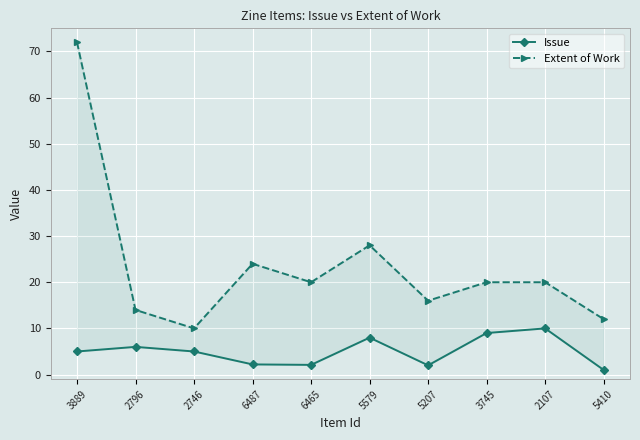

Rank the series at 6465 from lowest to highest value.

Issue, Extent of Work